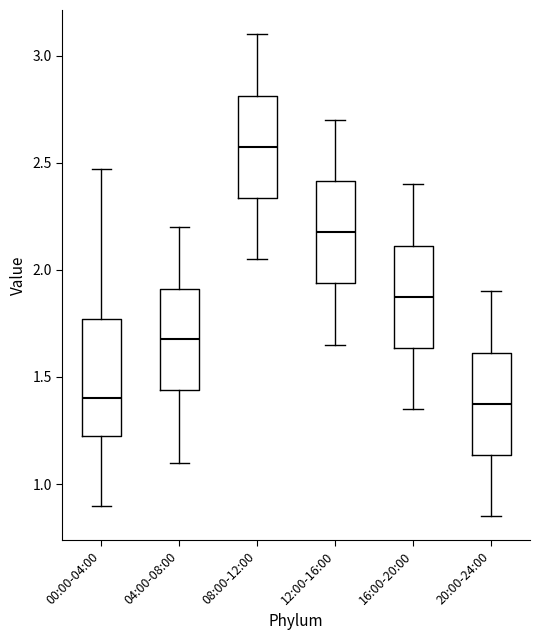

Which box is the tallest, from its lower edge to its upper edge?

00:00-04:00